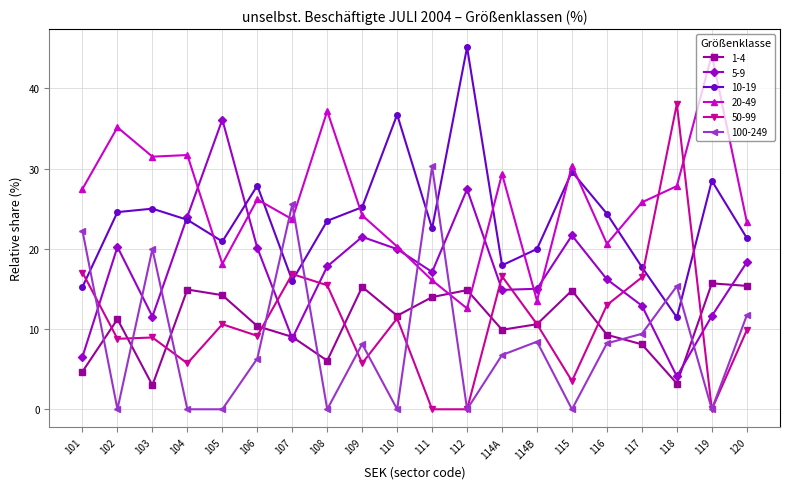

Between 109 and 119, which series saw the biggest shift?

20-49